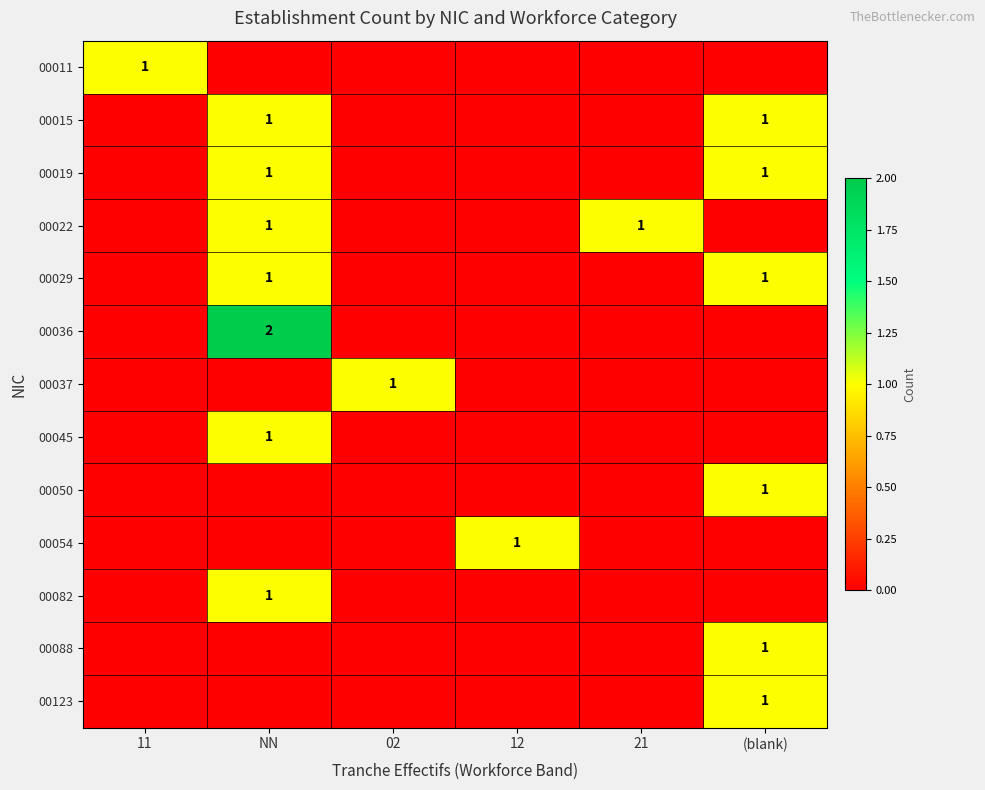

The 00123 series shows 1 at (blank). True or false?

True